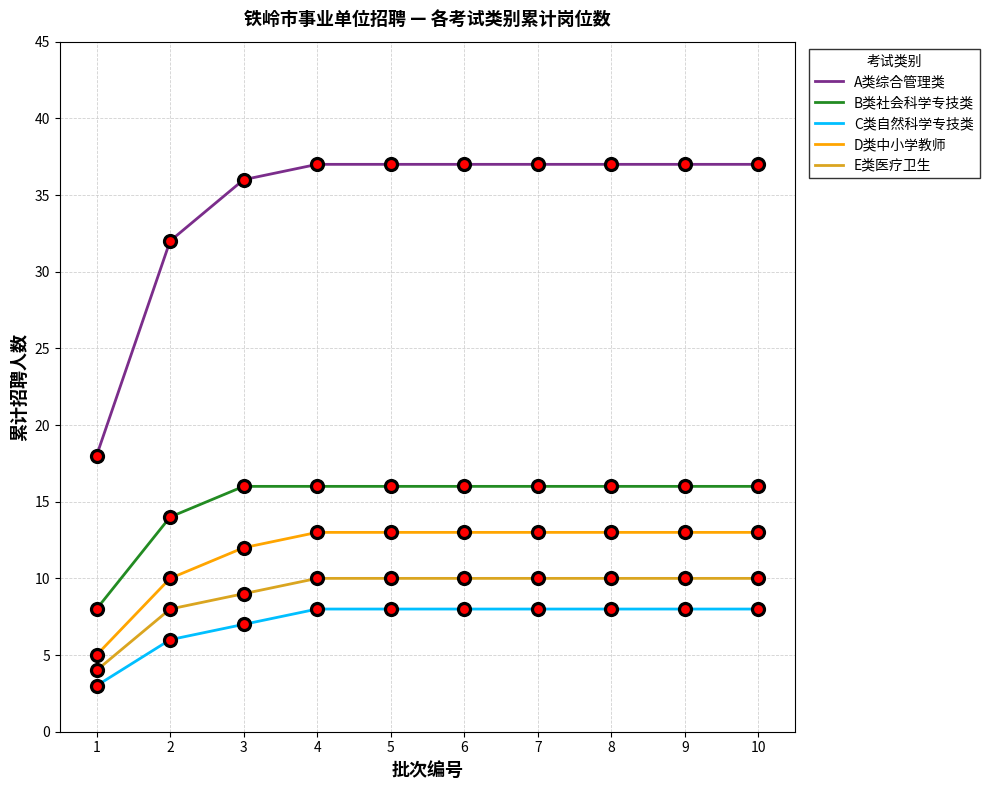

True or false: B类社会科学专技类 has a value of 7 at 5.

False